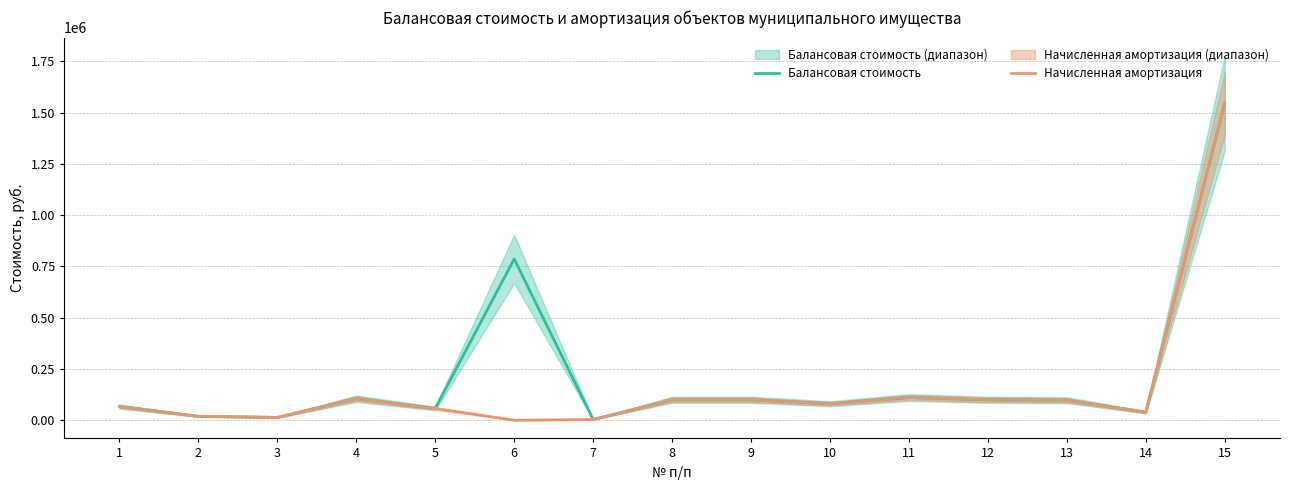

True or false: Балансовая стоимость has a value of 99624.0 at 12.

True